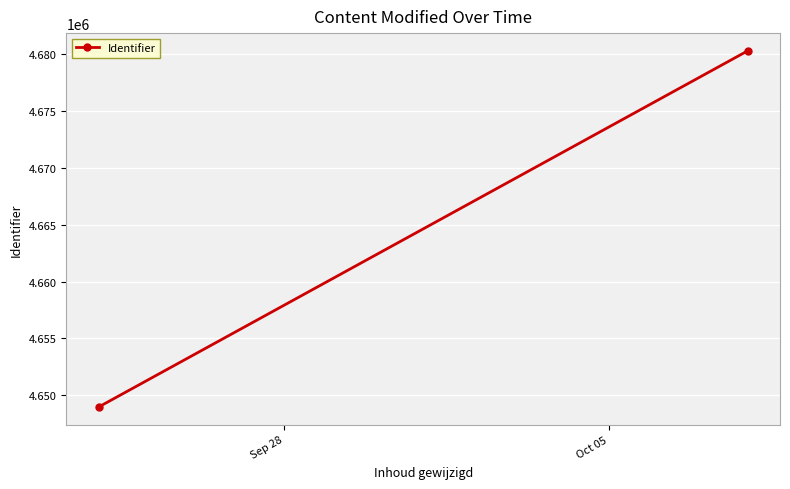

What is the greatest value displayed?

4680313